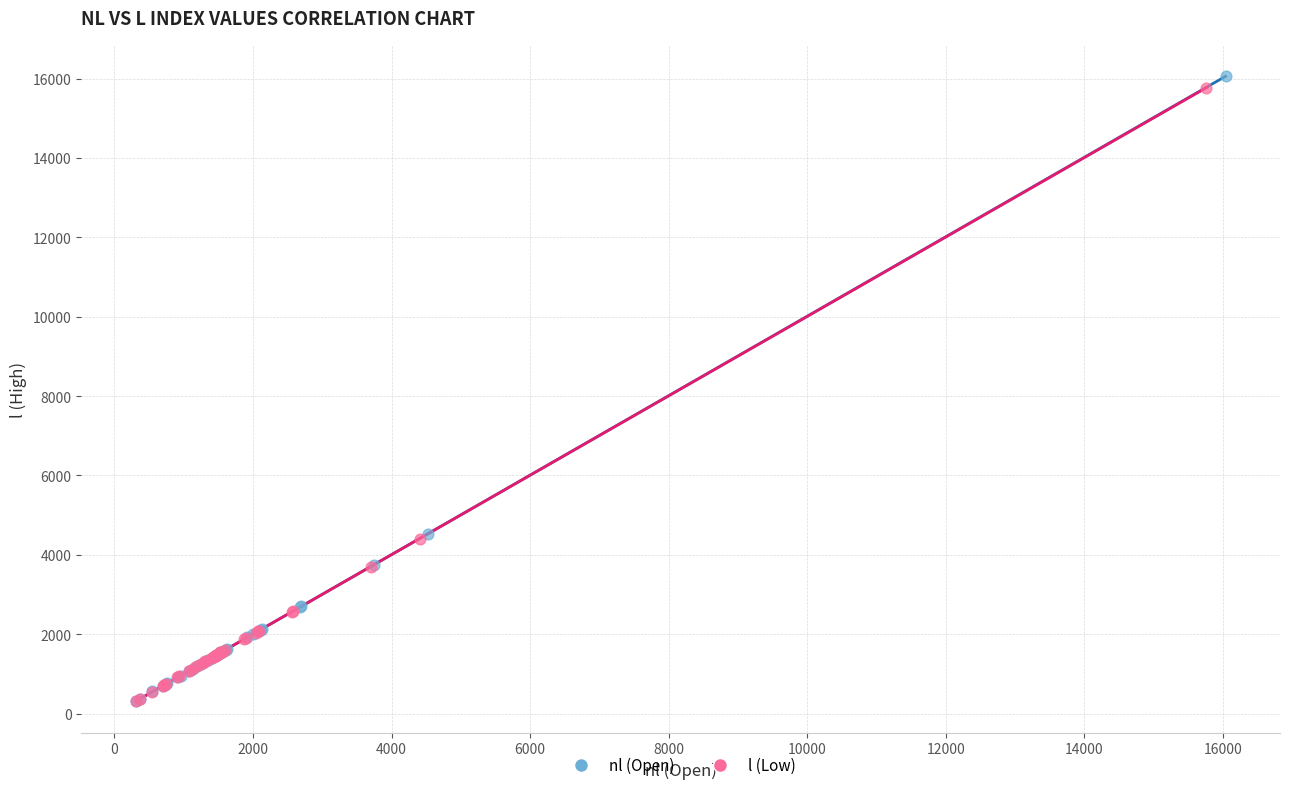

Which series has the largest Y range (max minus min)?

nl (Open)